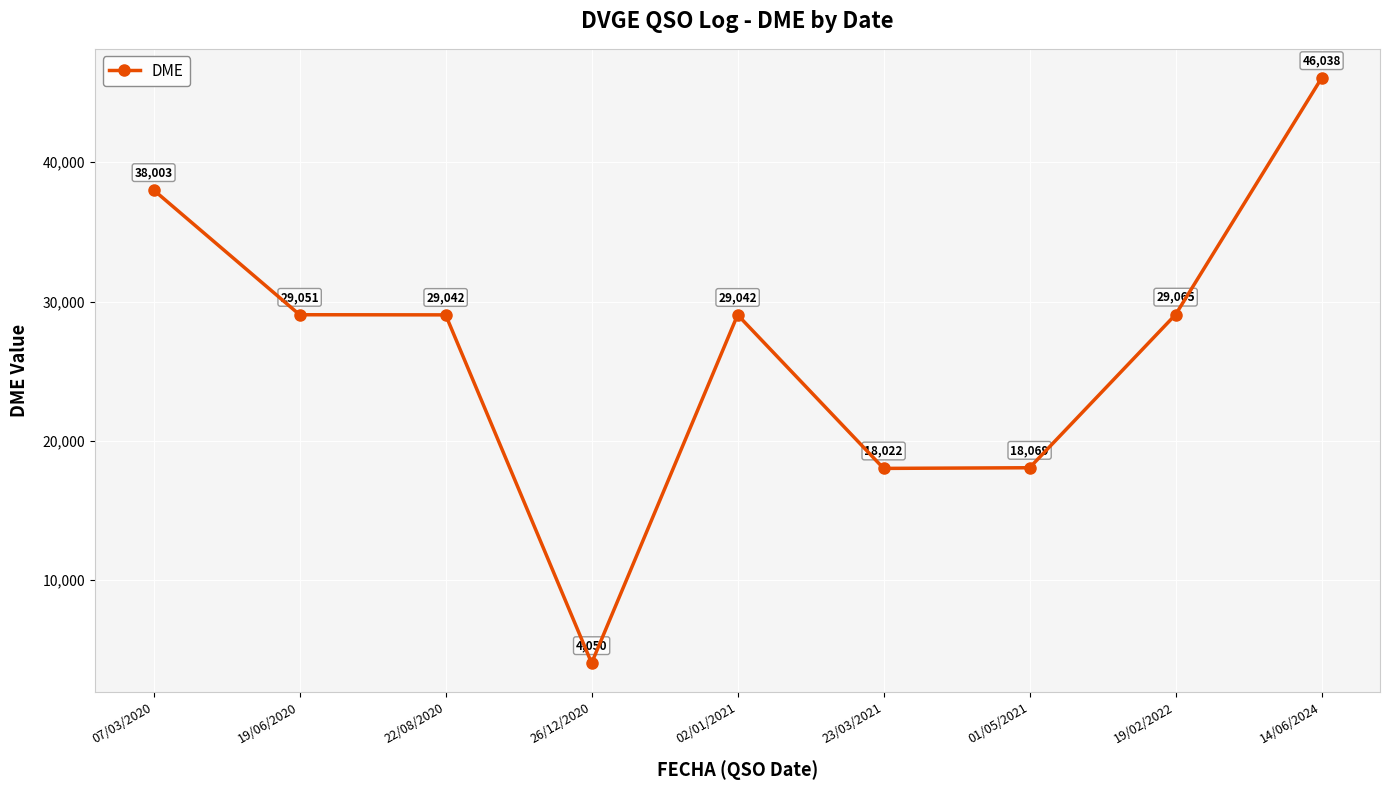

What position from the left is 19/02/2022?

8